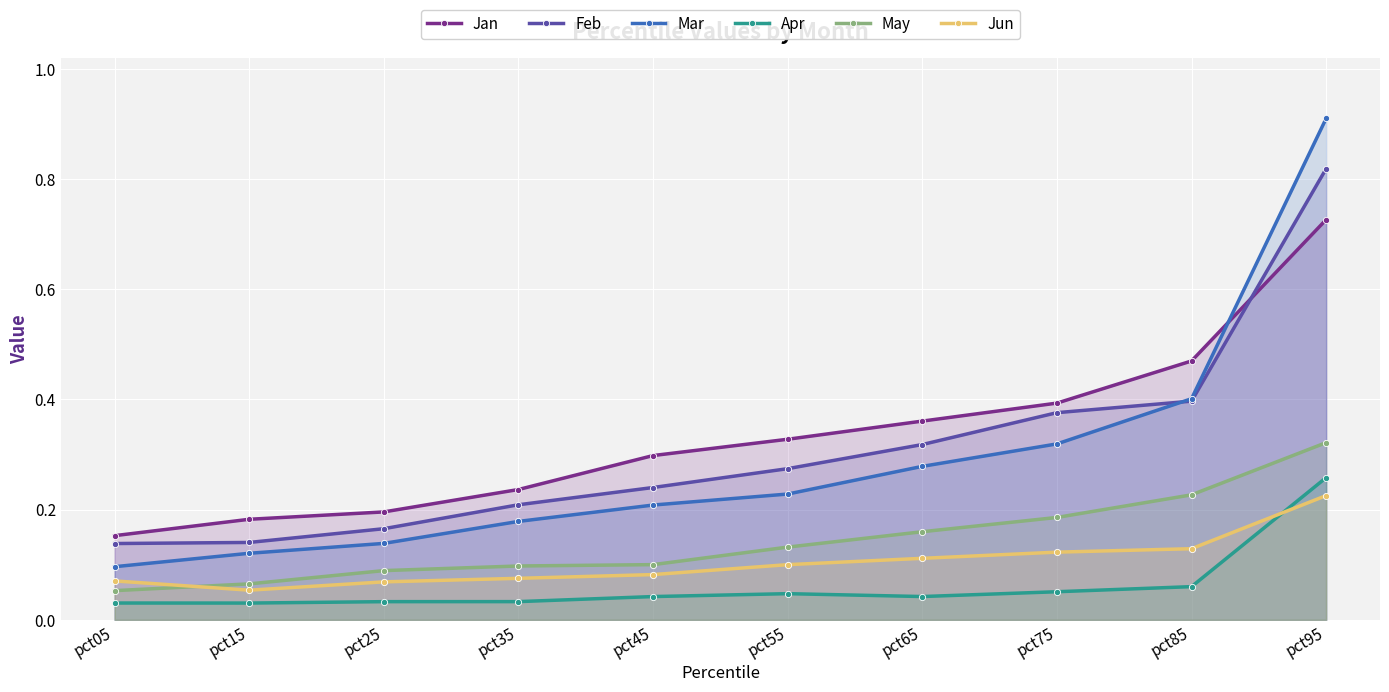

How many lines are shown in the chart?

6